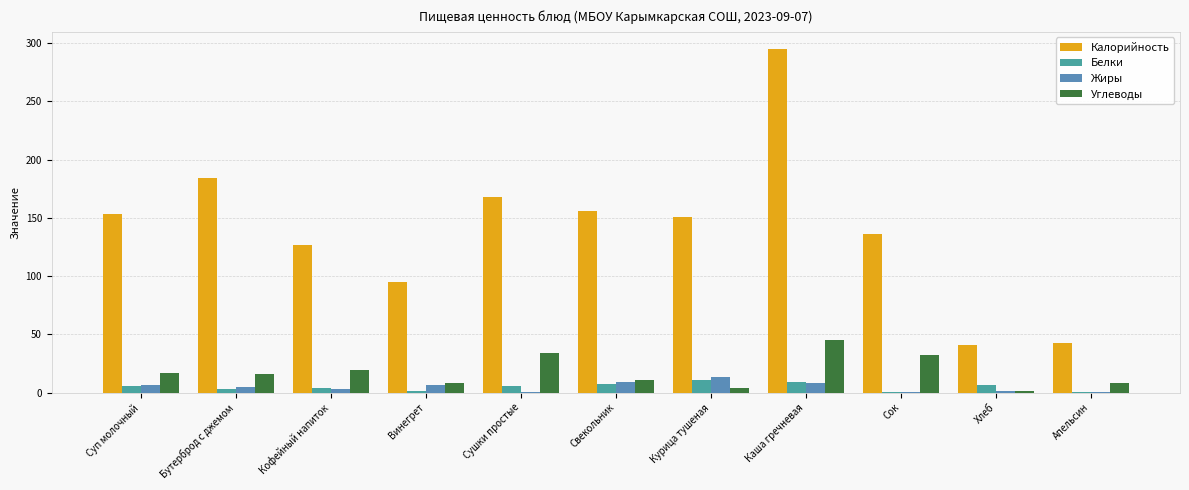

What is the sum of all Жиры values?

53.8